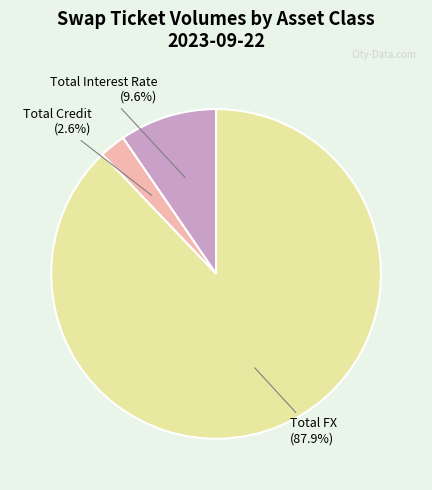

To the nearest percent, what is the difference between the largest and smallest slice percentages?

85%